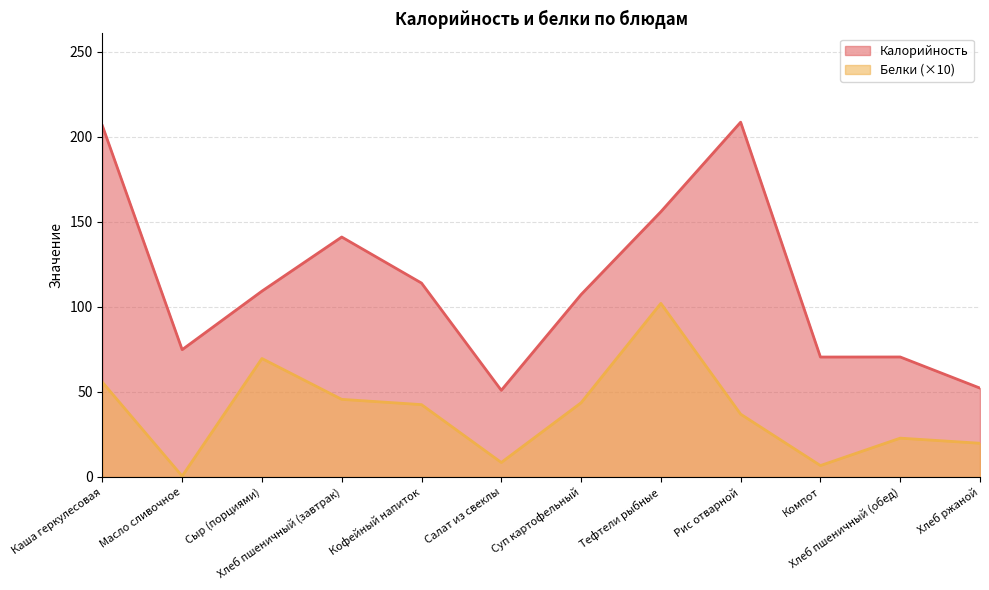

True or false: Калорийность has a value of 52.2 at Хлеб ржаной.

True